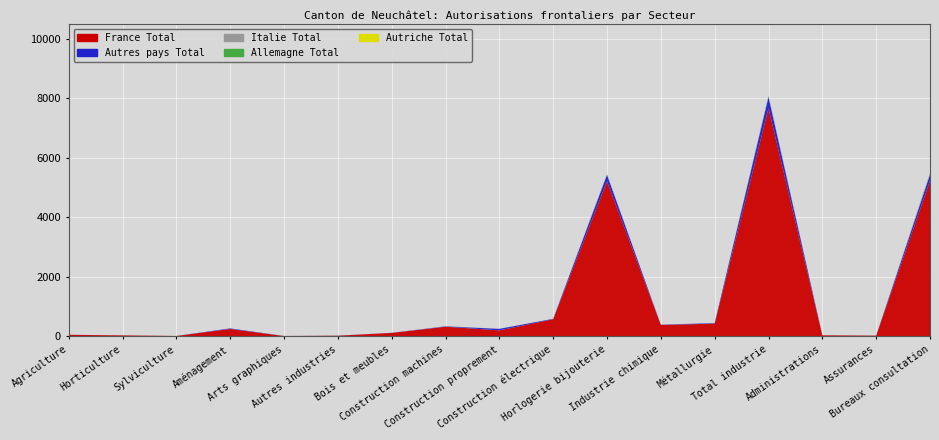

Reading left to right, extract all data points from this chart.

France Total: Agriculture=49	Horticulture=30	Sylviculture=10	Aménagement=246	Arts graphiques=8	Autres industries=19	Bois et meubles=112	Construction machines=320	Construction proprement=198	Construction électrique=572	Horlogerie bijouterie=5211	Industrie chimique=381	Métallurgie=423	Total industrie=7670	Administrations=32	Assurances=21	Bureaux consultation=5225
Autres pays Total: Agriculture=1	Horticulture=0	Sylviculture=0	Aménagement=18	Arts graphiques=1	Autres industries=2	Bois et meubles=4	Construction machines=12	Construction proprement=51	Construction électrique=14	Horlogerie bijouterie=219	Industrie chimique=7	Métallurgie=19	Total industrie=378	Administrations=0	Assurances=1	Bureaux consultation=214
Italie Total: Agriculture=0	Horticulture=0	Sylviculture=0	Aménagement=1	Arts graphiques=0	Autres industries=0	Bois et meubles=0	Construction machines=8	Construction proprement=1	Construction électrique=0	Horlogerie bijouterie=20	Industrie chimique=2	Métallurgie=2	Total industrie=37	Administrations=0	Assurances=0	Bureaux consultation=43
Allemagne Total: Agriculture=0	Horticulture=0	Sylviculture=0	Aménagement=0	Arts graphiques=1	Autres industries=0	Bois et meubles=0	Construction machines=0	Construction proprement=0	Construction électrique=2	Horlogerie bijouterie=2	Industrie chimique=0	Métallurgie=2	Total industrie=7	Administrations=0	Assurances=1	Bureaux consultation=11
Autriche Total: Agriculture=0	Horticulture=0	Sylviculture=0	Aménagement=0	Arts graphiques=0	Autres industries=0	Bois et meubles=0	Construction machines=0	Construction proprement=0	Construction électrique=0	Horlogerie bijouterie=0	Industrie chimique=0	Métallurgie=0	Total industrie=0	Administrations=0	Assurances=0	Bureaux consultation=1